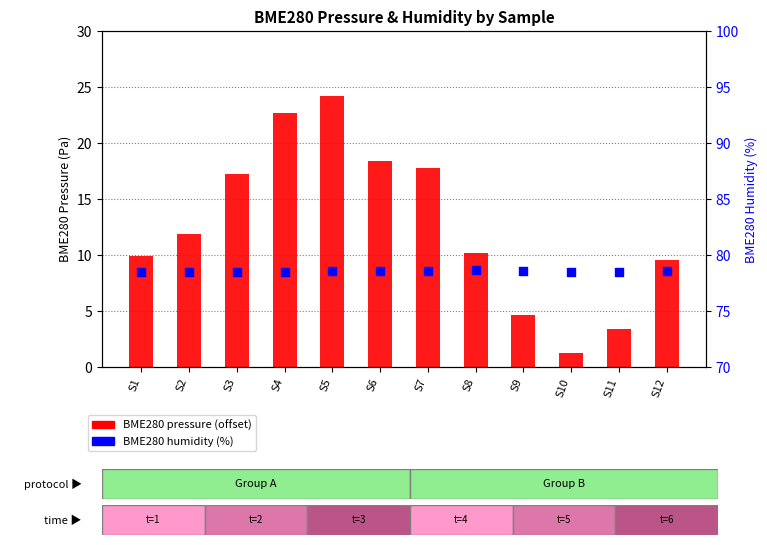

Which series reaches the minimum Y coordinate?

BME280 pressure (offset from 102320)